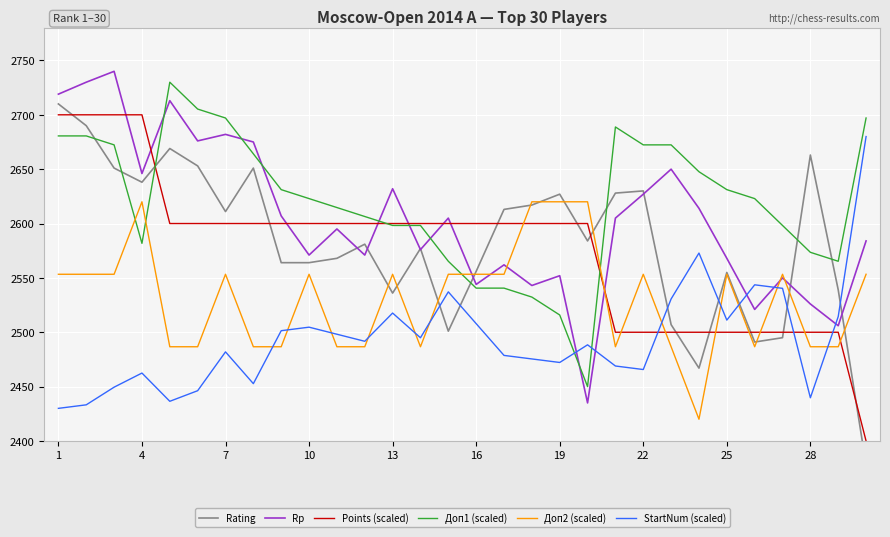

What is the lowest value of the Rp series?

2435.0